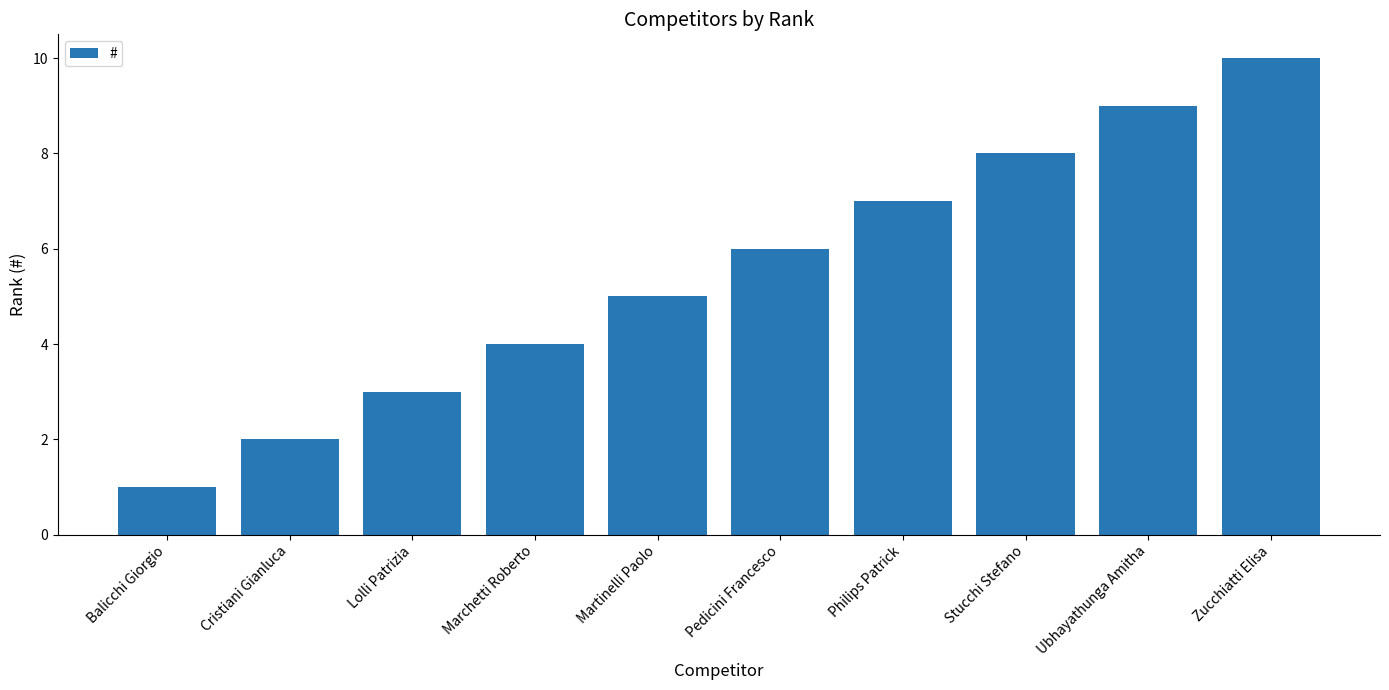

Reading right to left, what are all the values shown in this chart?

10	9	8	7	6	5	4	3	2	1